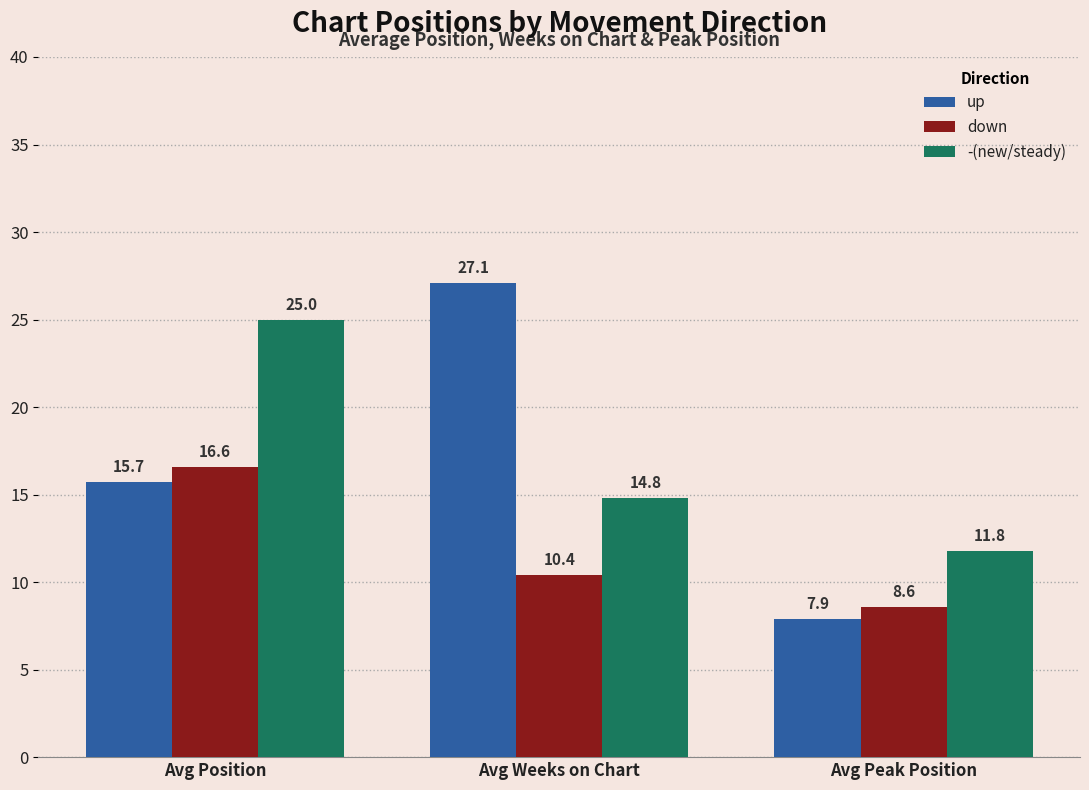

What are all the series names shown in the legend?

up, down, -(new/steady)